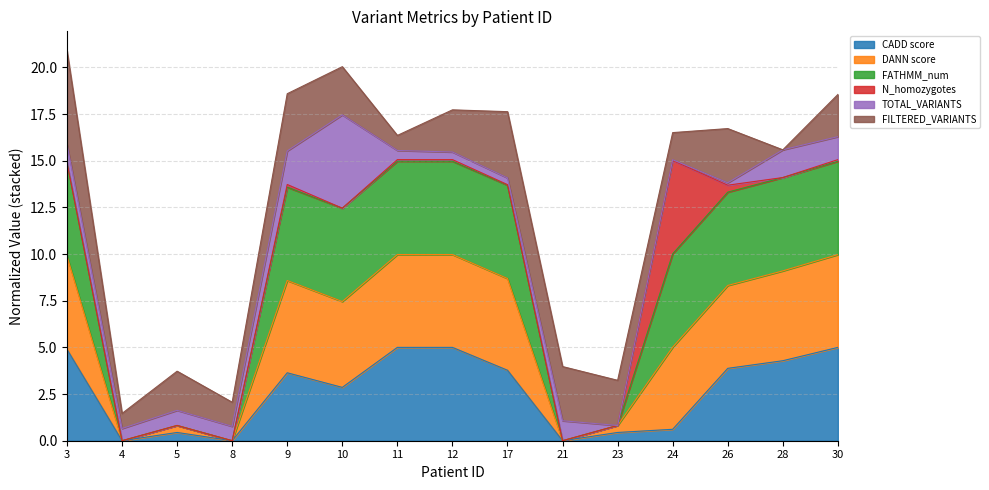

What is the total value across all series at 21?

4.0